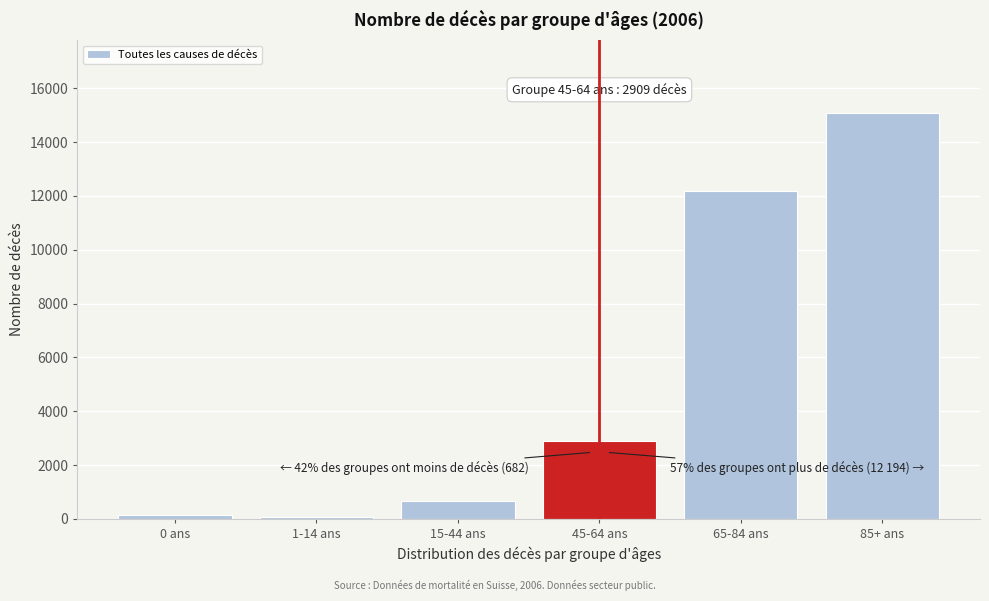

Reading left to right, list all the values displayed in this chart.

144	60	682	2909	12194	15082